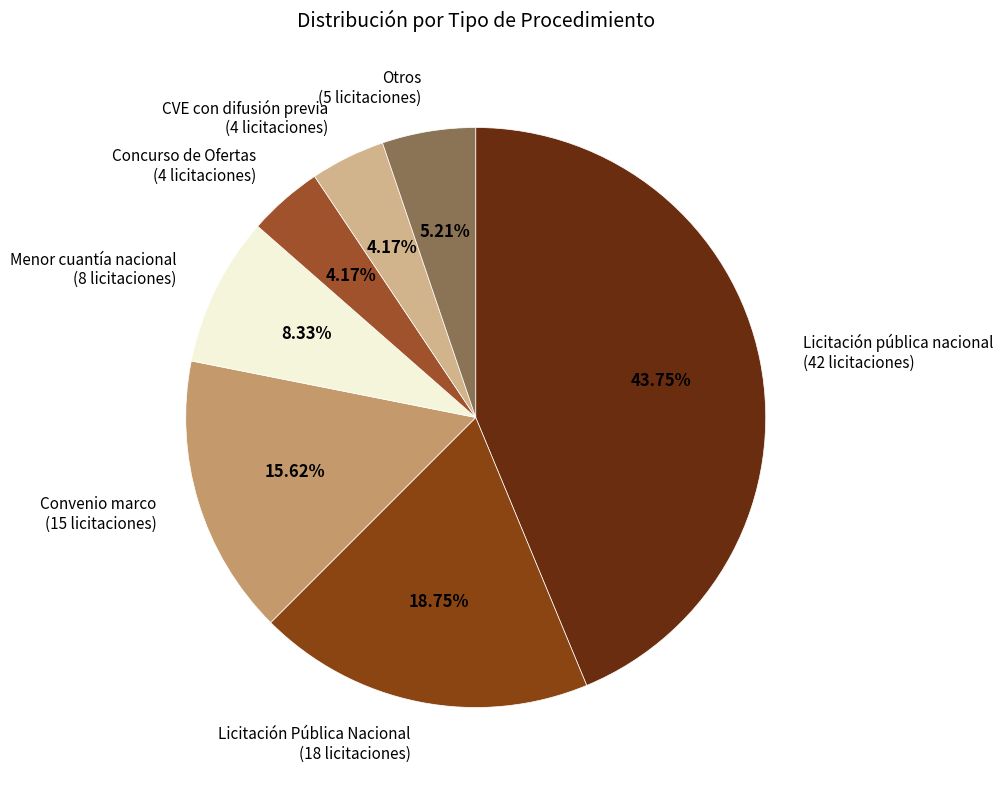

Approximately how many times larger is the value at Licitación Pública Nacional (18 licitaciones) compared to CVE con difusión previa (4 licitaciones)?

4.5